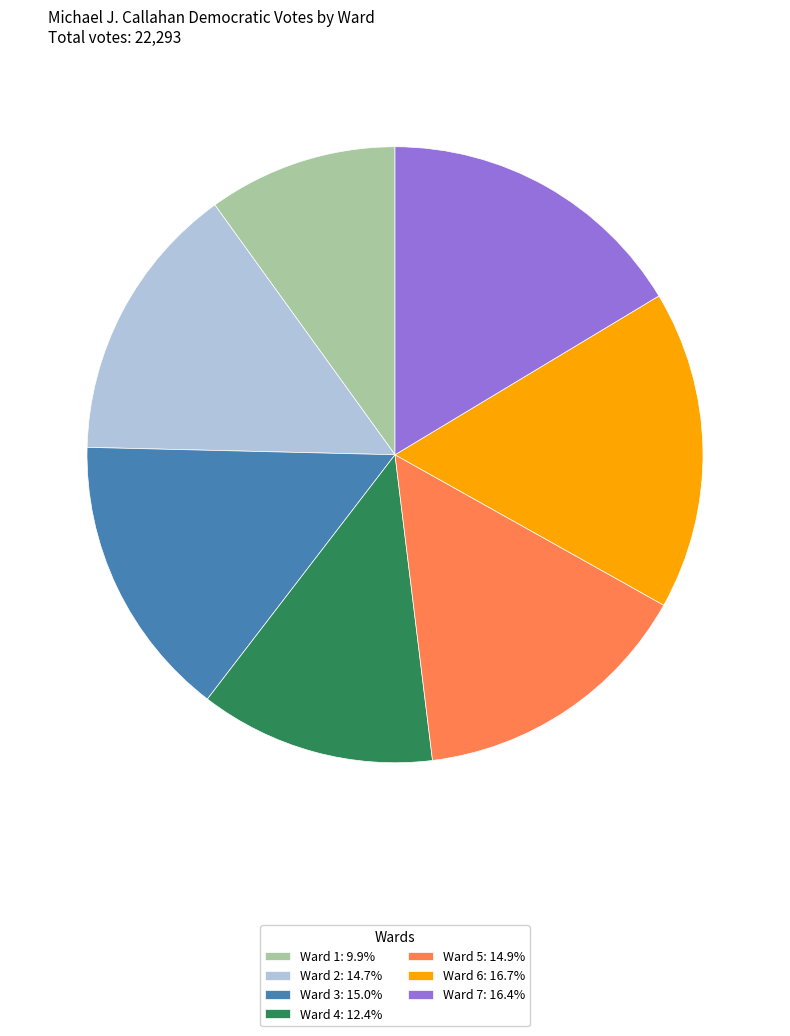

Count the number of slices in the pie.

7